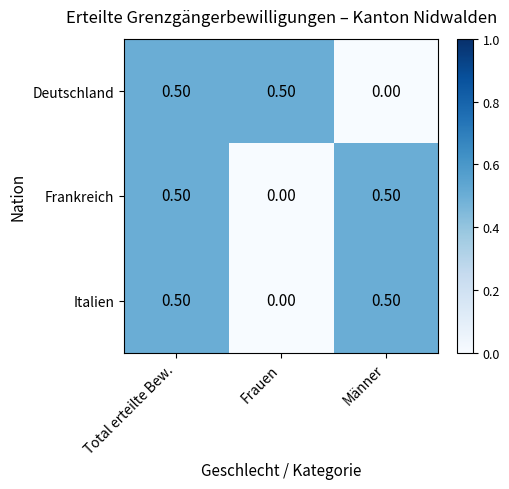

At which category is the sum across all series the highest?

Total erteilte Bew.